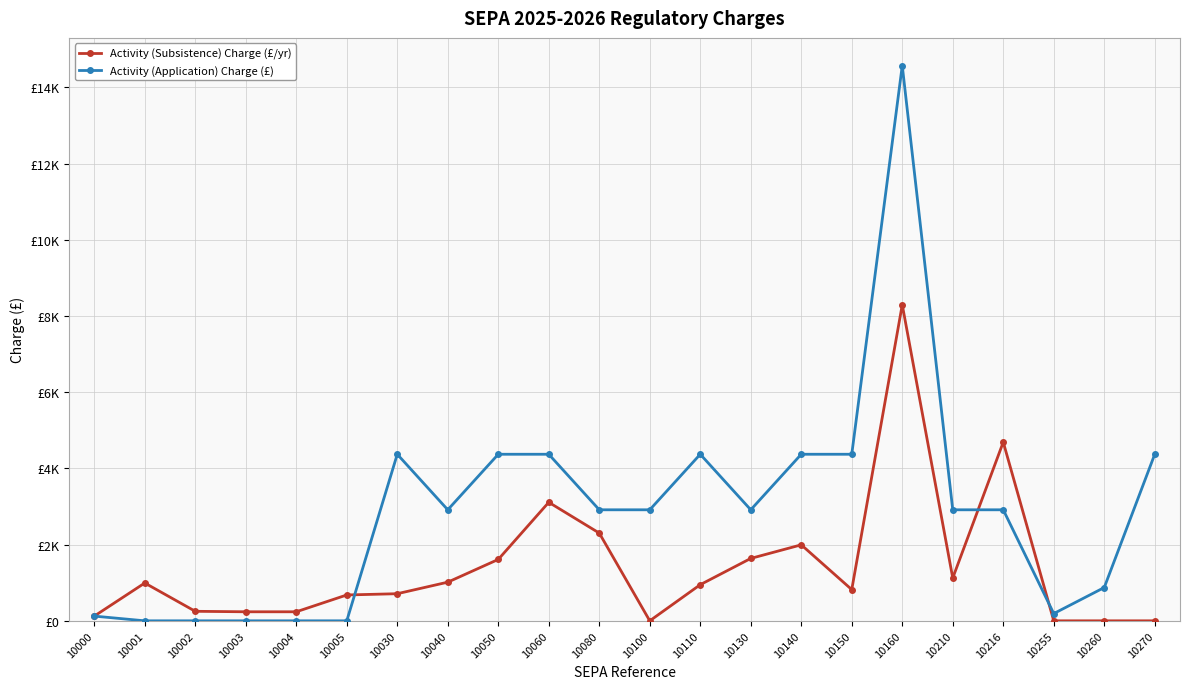

Is this an area chart (filled region under the line)?

No